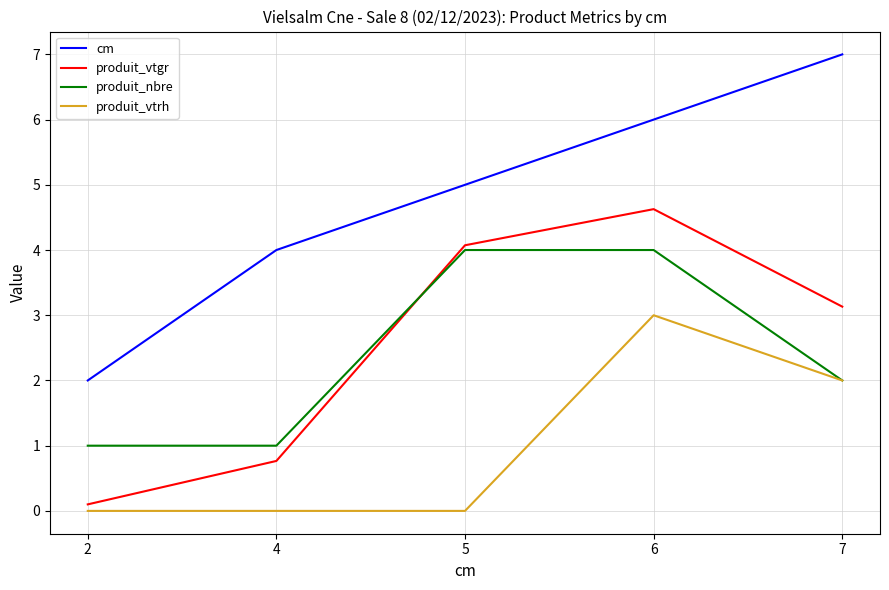

Between 4 and 6, which series saw the biggest shift?

produit_vtgr